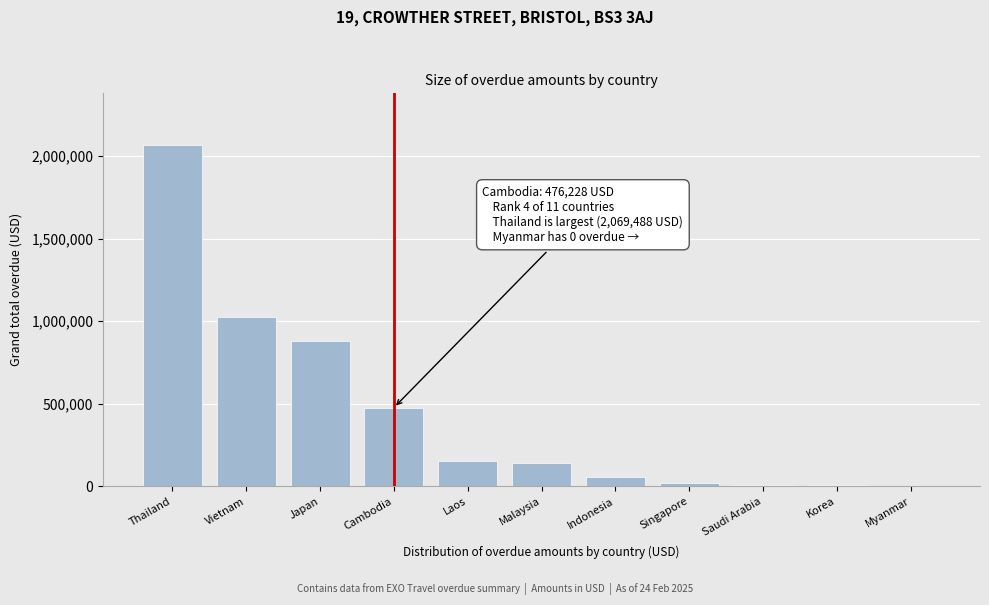

What is the ratio of the value at Indonesia to the value at Laos?

0.4